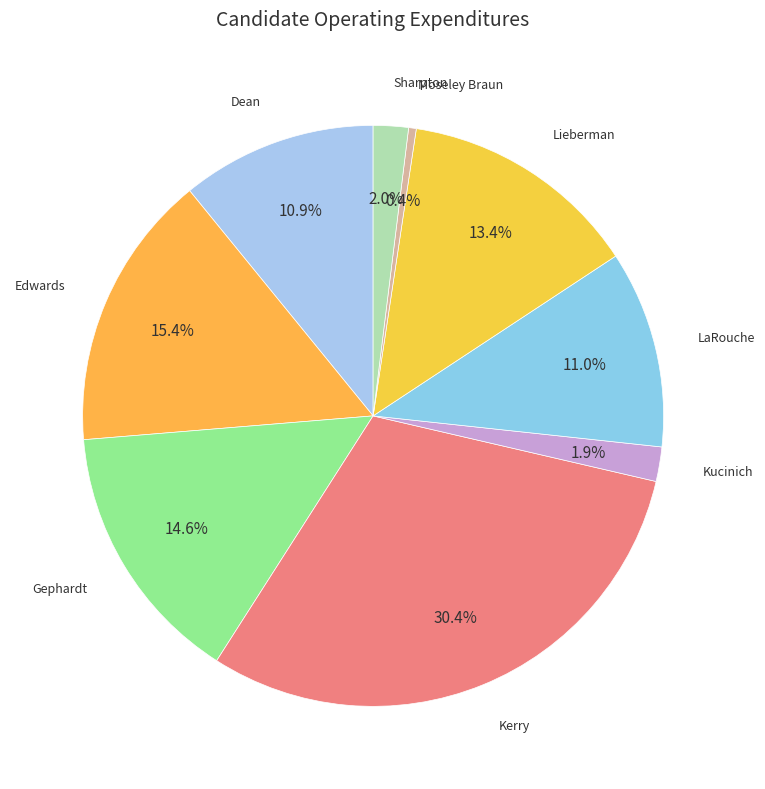

How many segments does this pie chart have?

9